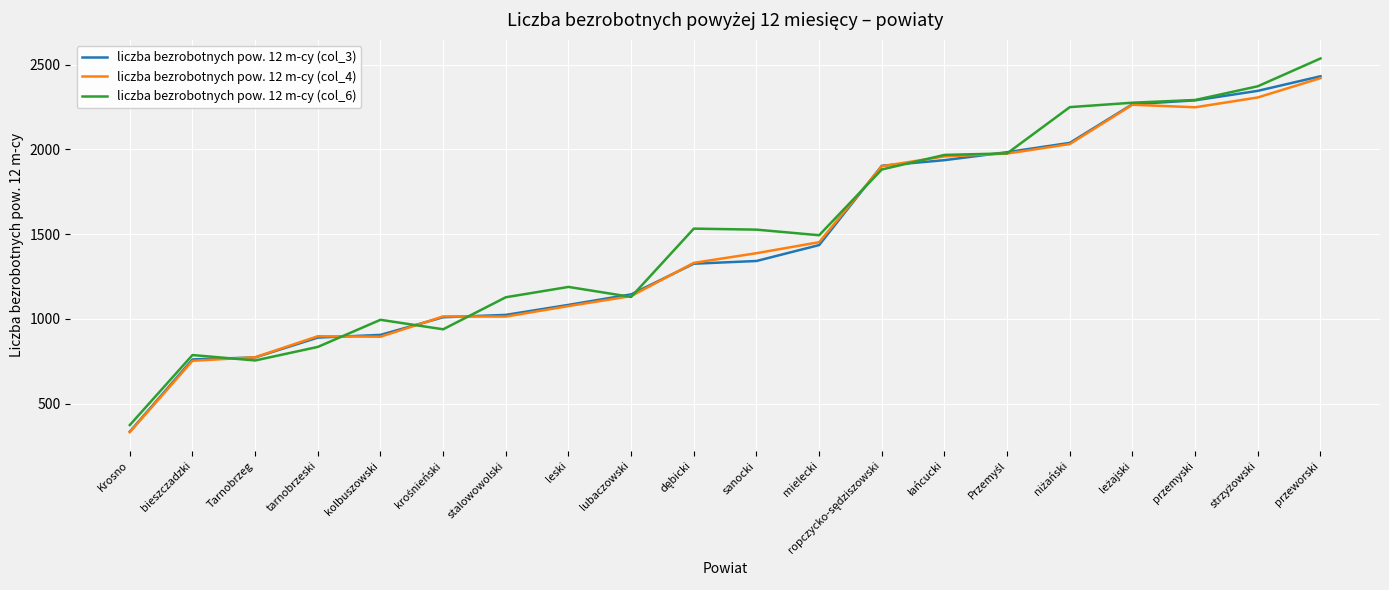

The liczba bezrobotnych pow. 12 m-cy (col_3) series shows 889 at tarnobrzeski. True or false?

True